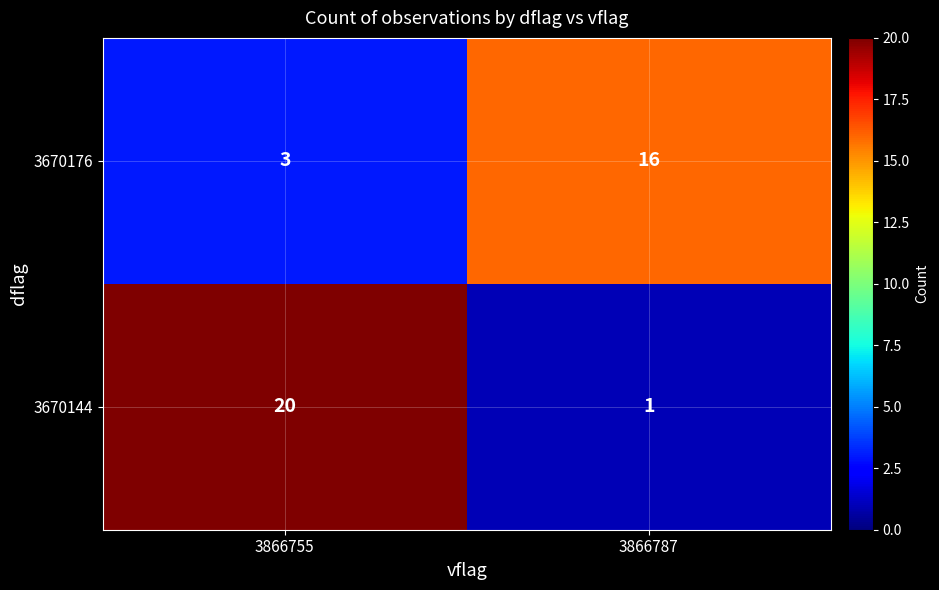

At how many categories does at least one series exceed 10?

2